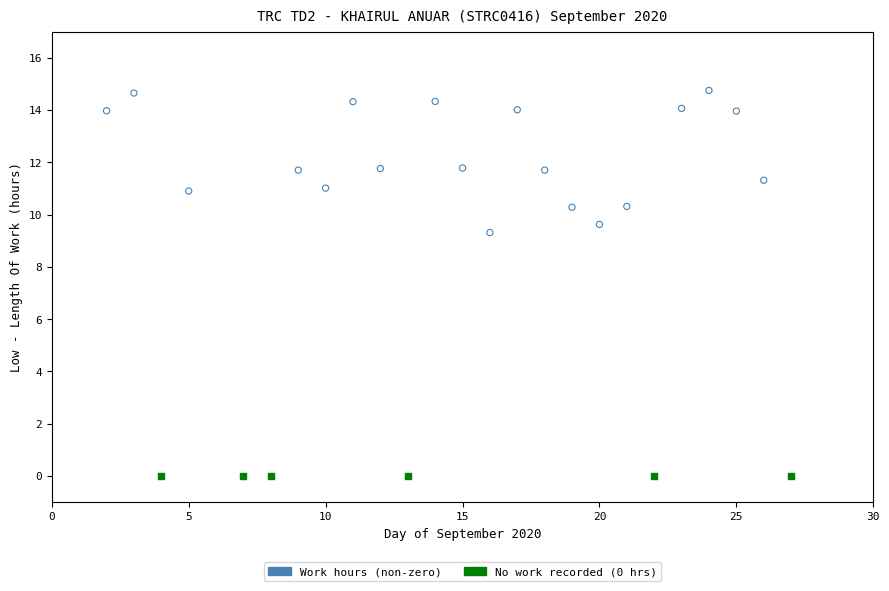

What are all the series names shown in the legend?

Work hours (non-zero), No work recorded (0 hrs)